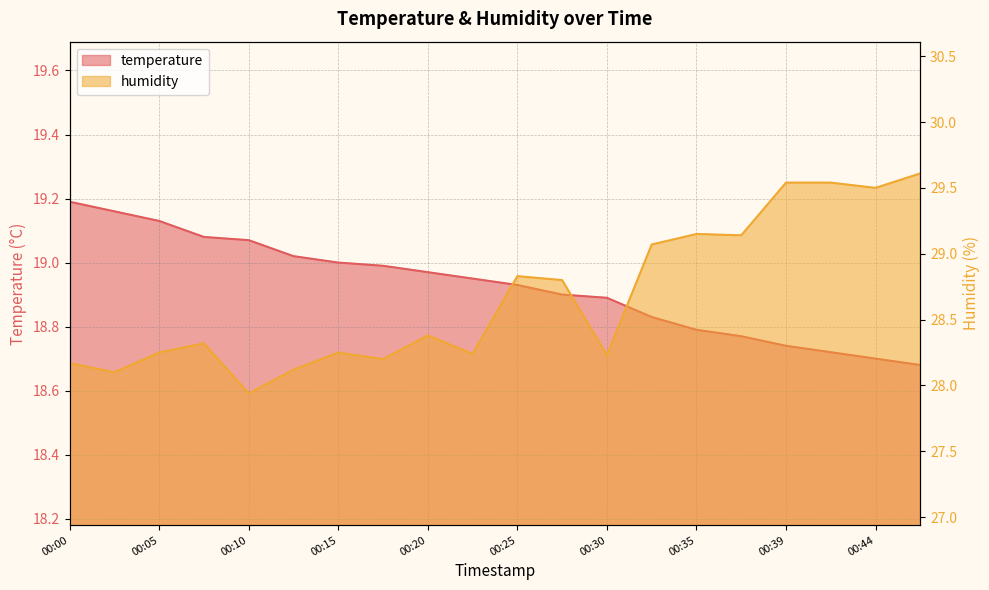

Between 00:20 and 00:35, which is larger?

00:20